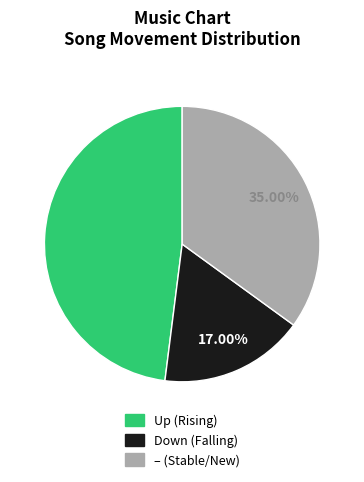

Is there any slice that represents more than half of the pie?

No